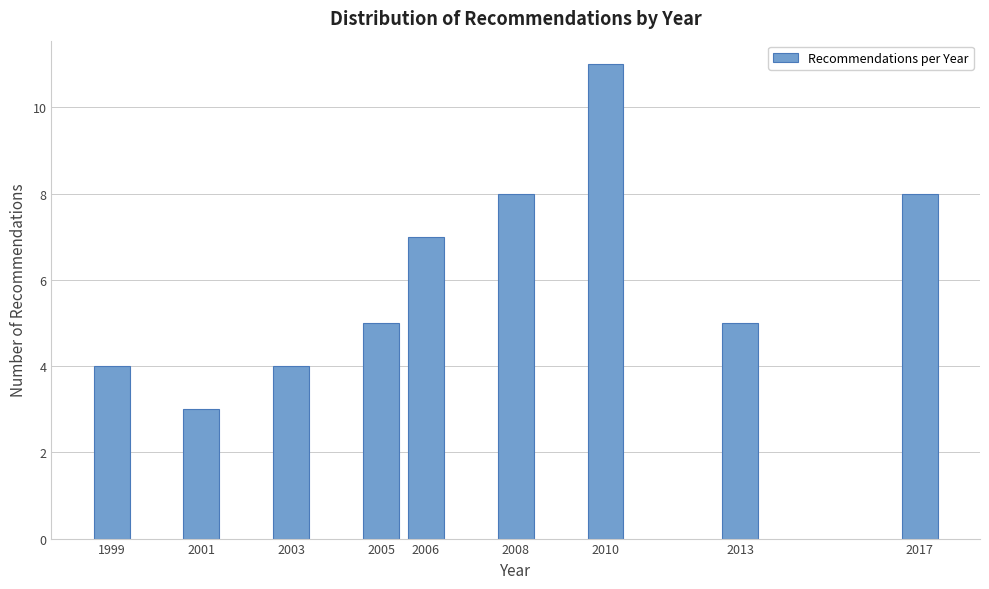

Reading left to right, transcribe all the data shown in this chart.

4	3	4	5	7	8	11	5	8